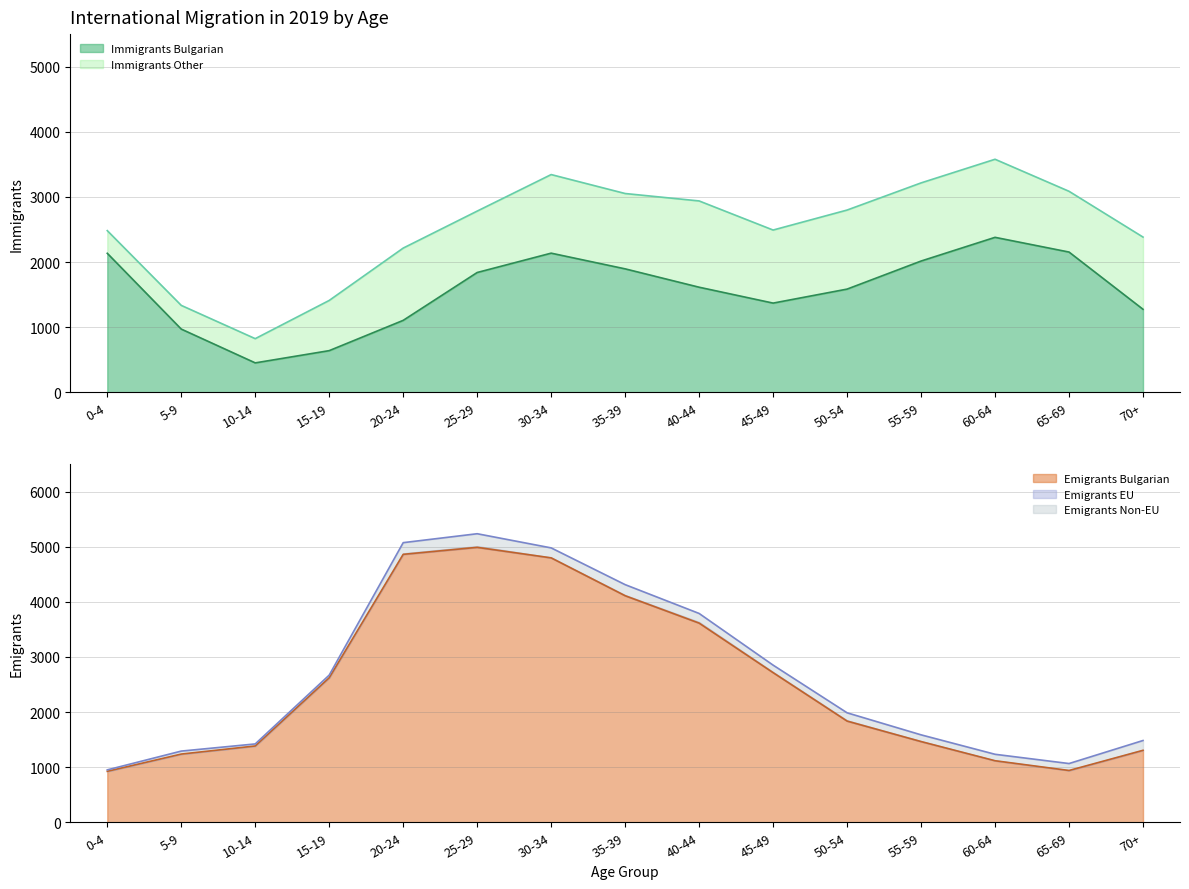

Where does the Emigrants Non-EU series first go above 125?

20-24